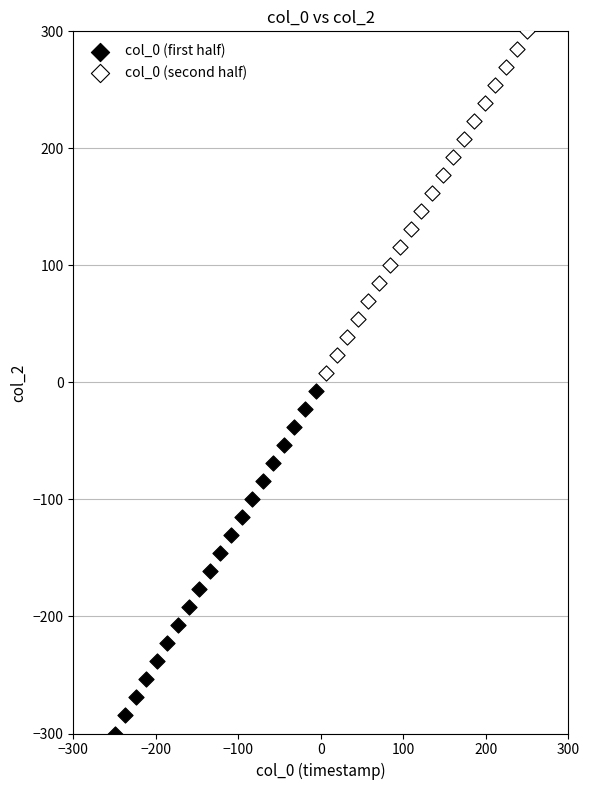

Which series contains the highest Y value?

col_0 (second half)